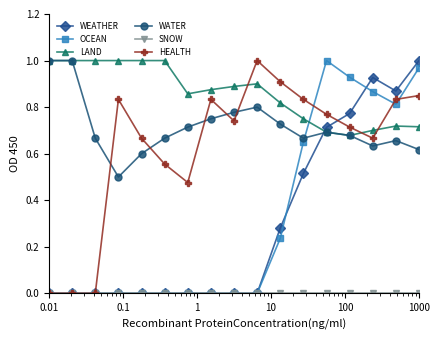

True or false: WATER and OCEAN cross at least once.

True